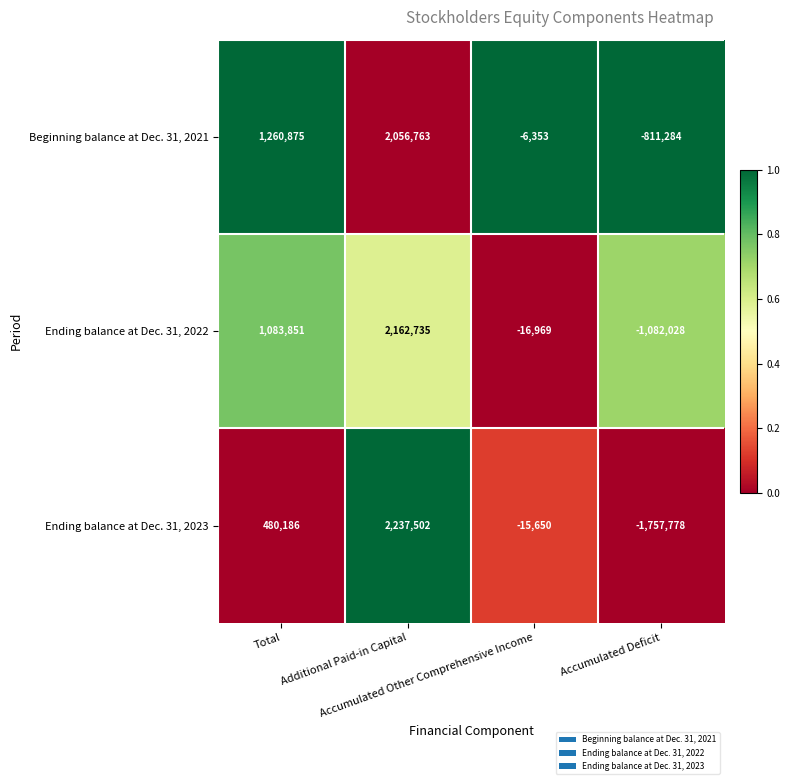

Count the Ending balance at Dec. 31, 2022 values in the range -16969 to 2162735.

3